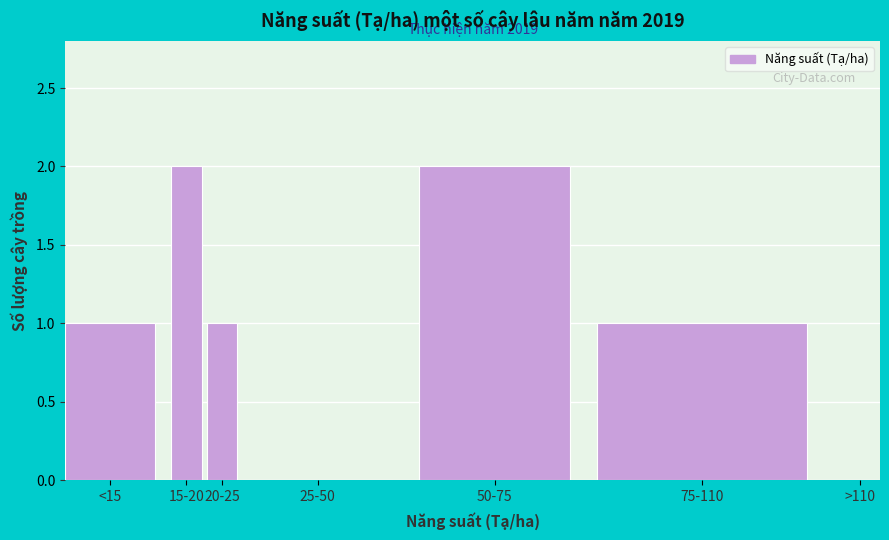

Reading left to right, what are all the values shown in this chart?

<15=1	15-20=2	20-25=1	25-50=0	50-75=2	75-110=1	>110=0